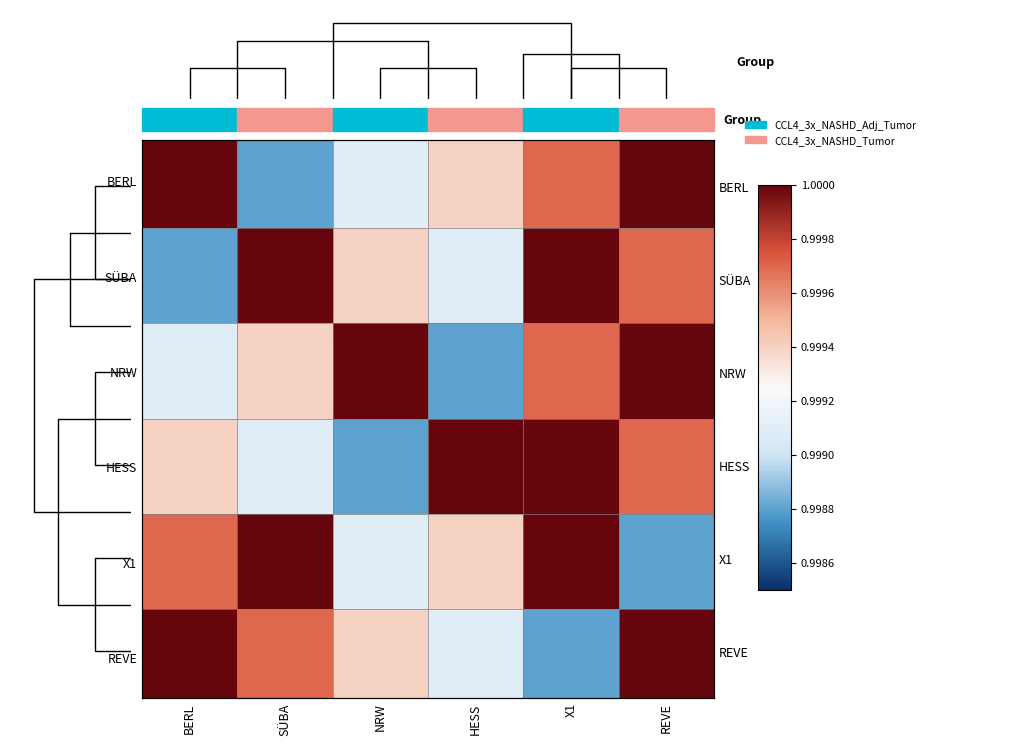

The value of HESS at SÜBA is 1.0. True or false?

True